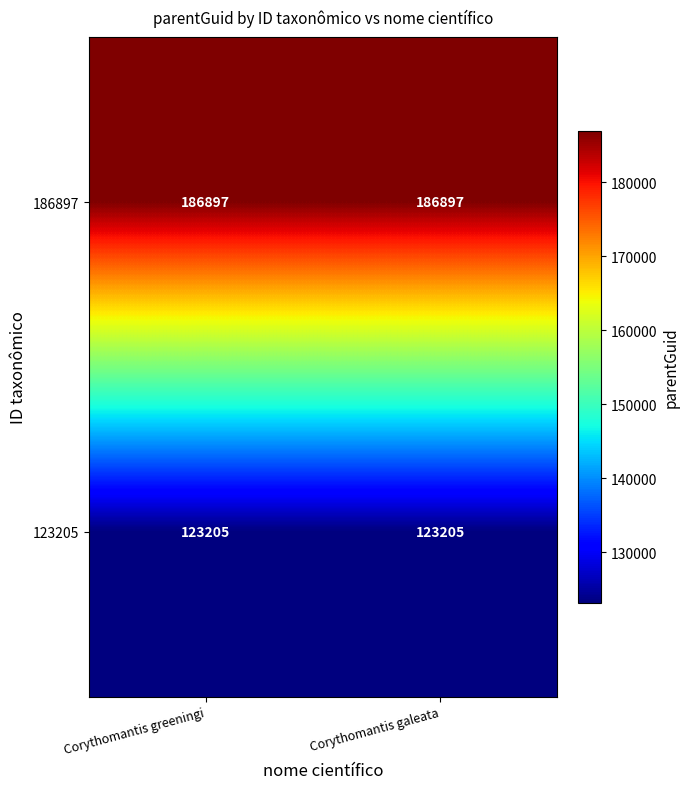

Is it true that 123205 equals 123205 at Corythomantis galeata?

True